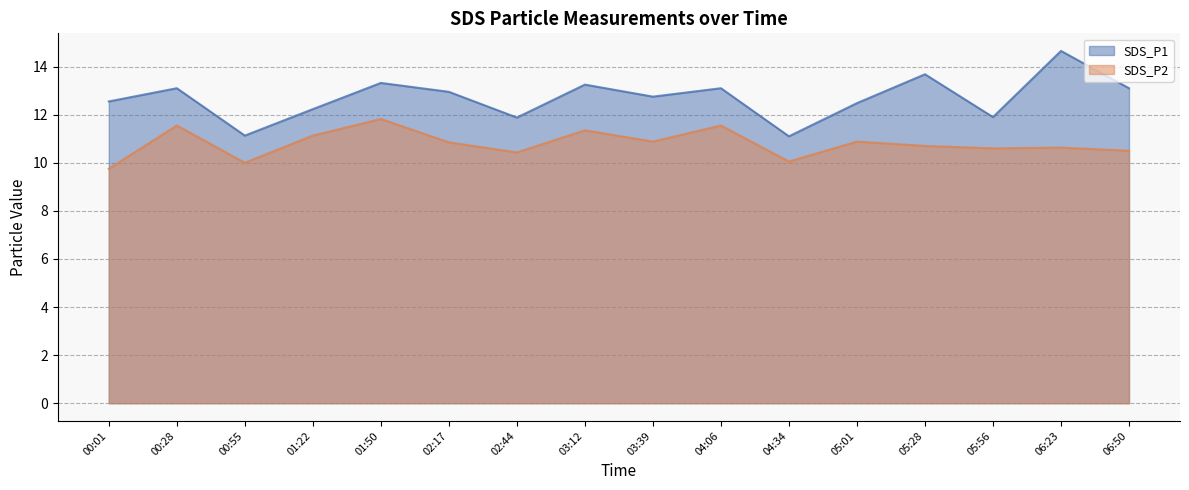

What is the spread (max minus min) of values at 06:50?

2.6